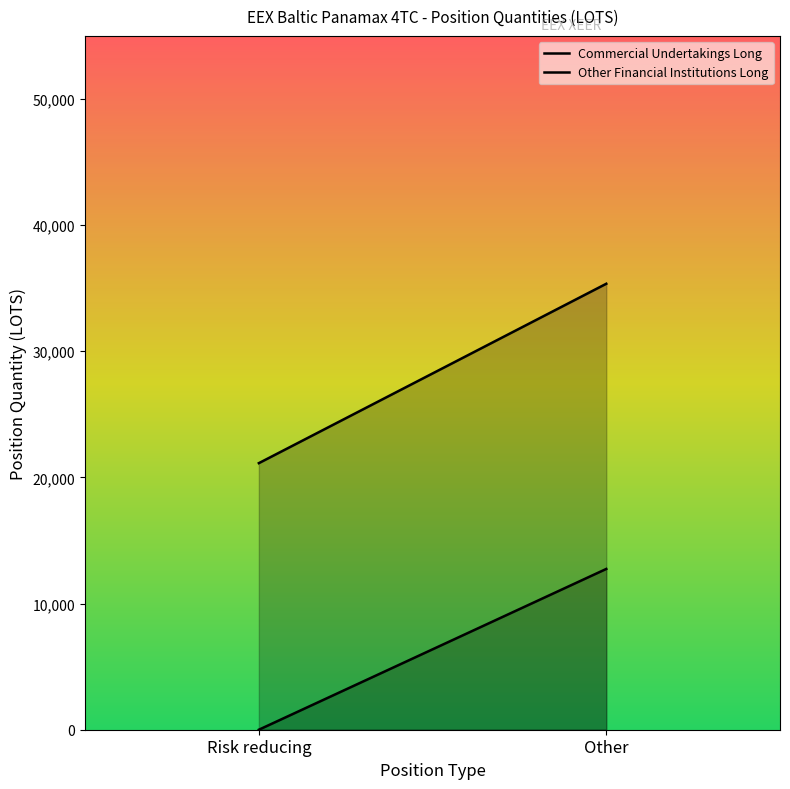

Reading left to right, list all the values displayed in this chart.

Commercial Undertakings Long: 21131.0	35351.8
Other Financial Institutions Long: 0.0	12745.8